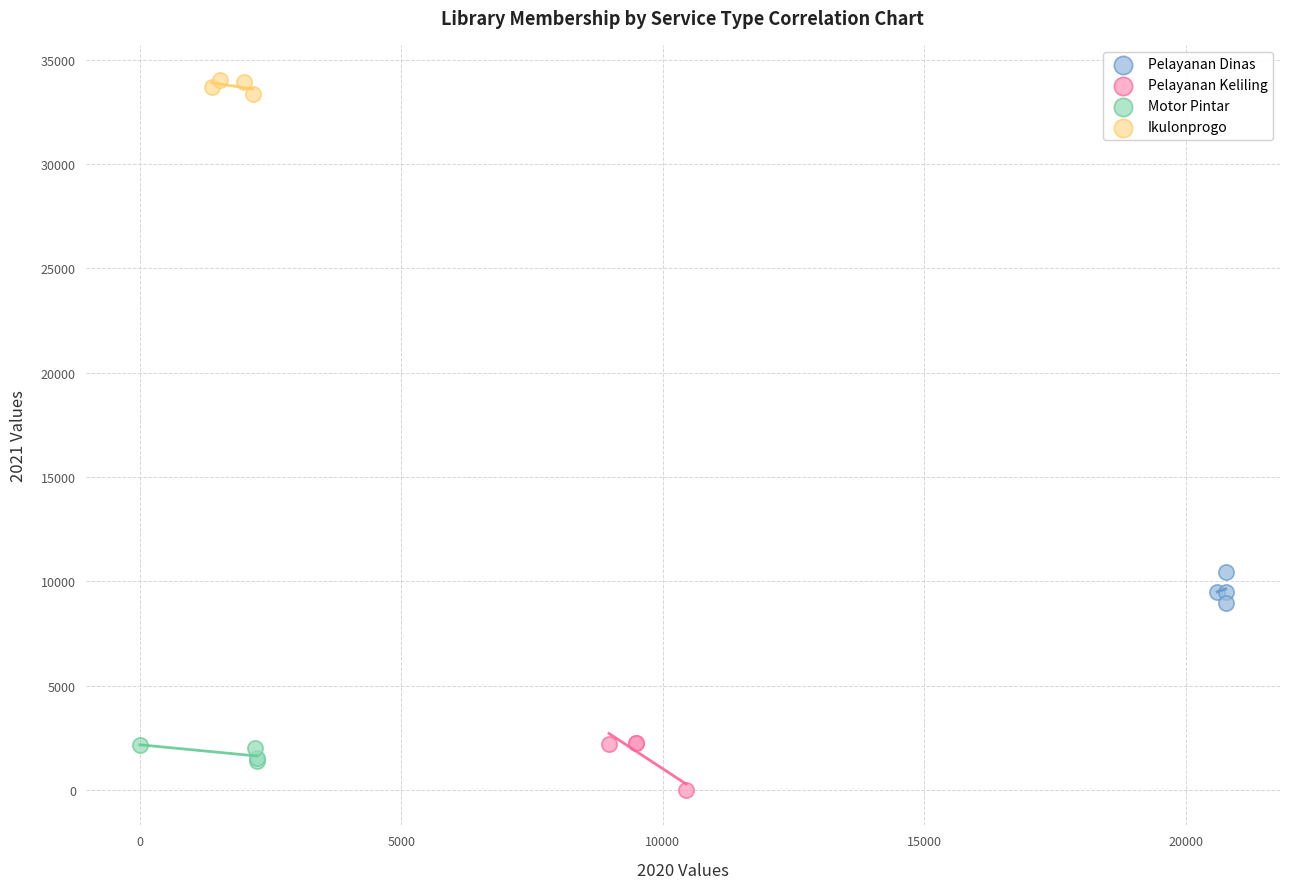

Which series contains the highest Y value?

Ikulonprogo